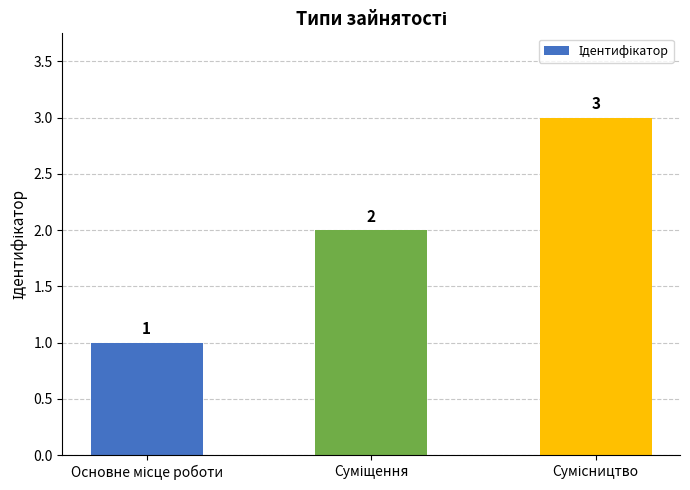

What is the smallest value displayed?

1